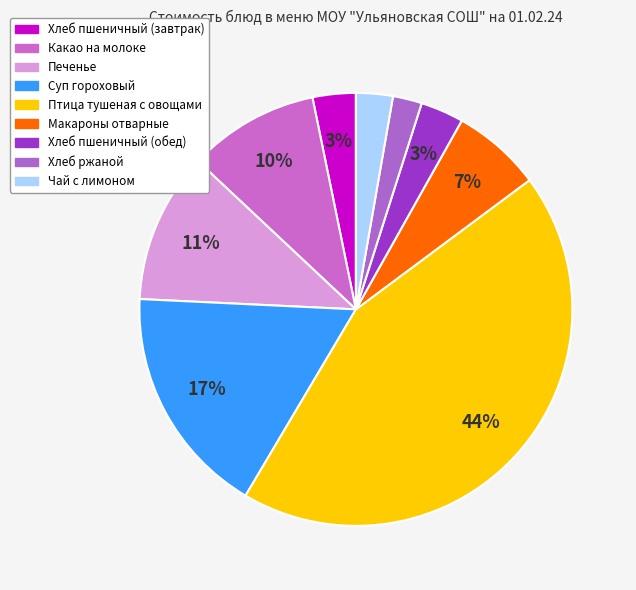

Is it true that Суп гороховый is 17% of the pie?

True